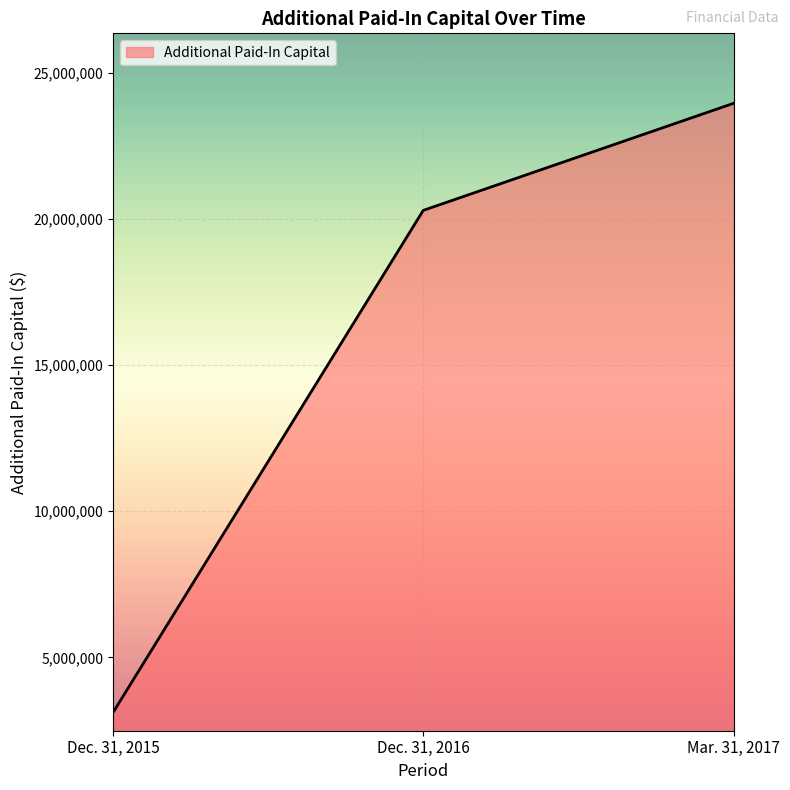

The chart shows a value of 3110821 at Dec. 31, 2015. True or false?

True